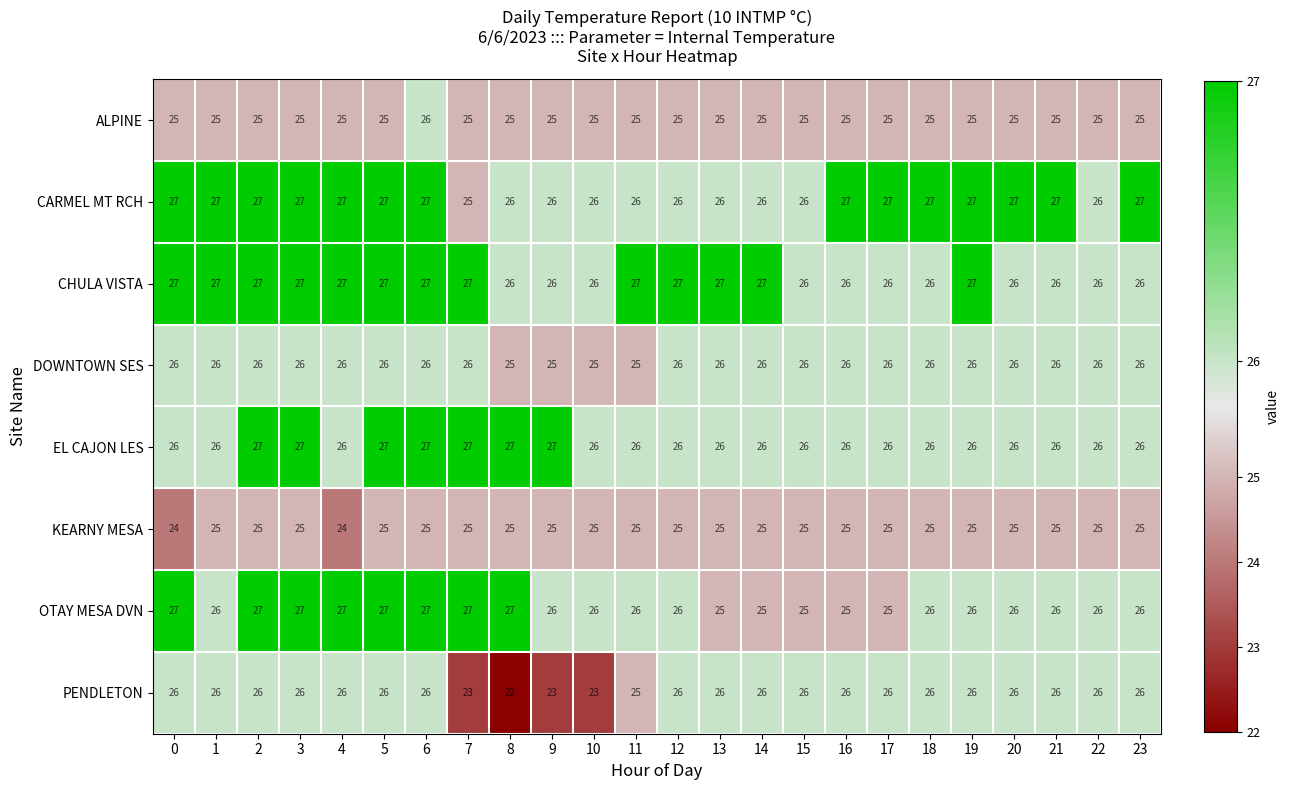

Count the number of categories in the chart.

24